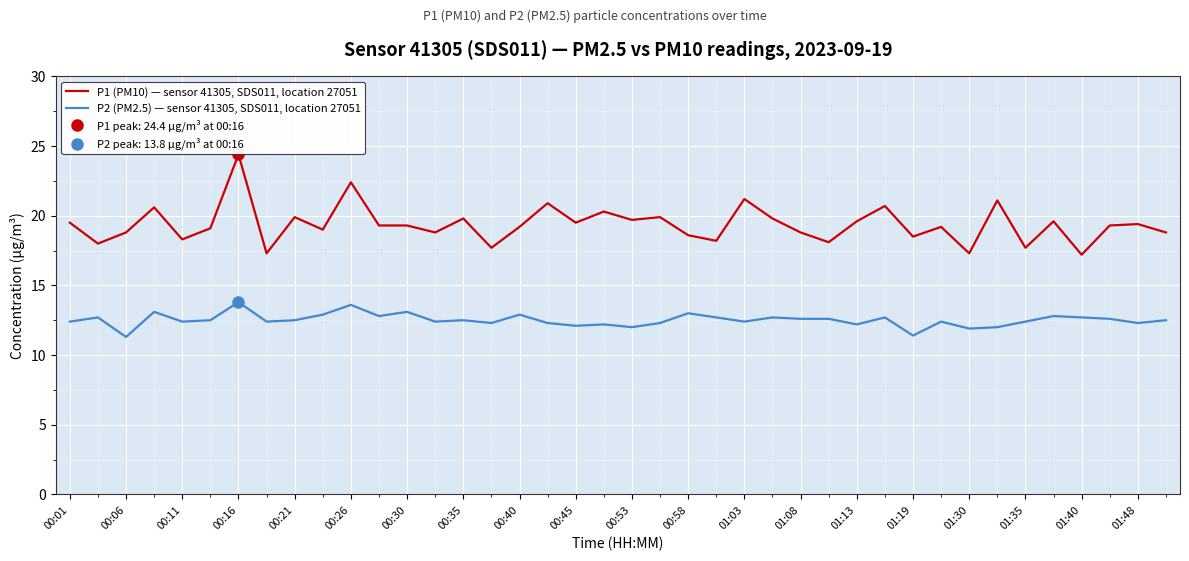

Which category has the highest value in the P1 (PM10) — sensor 41305, SDS011, location 27051 series?

00:16